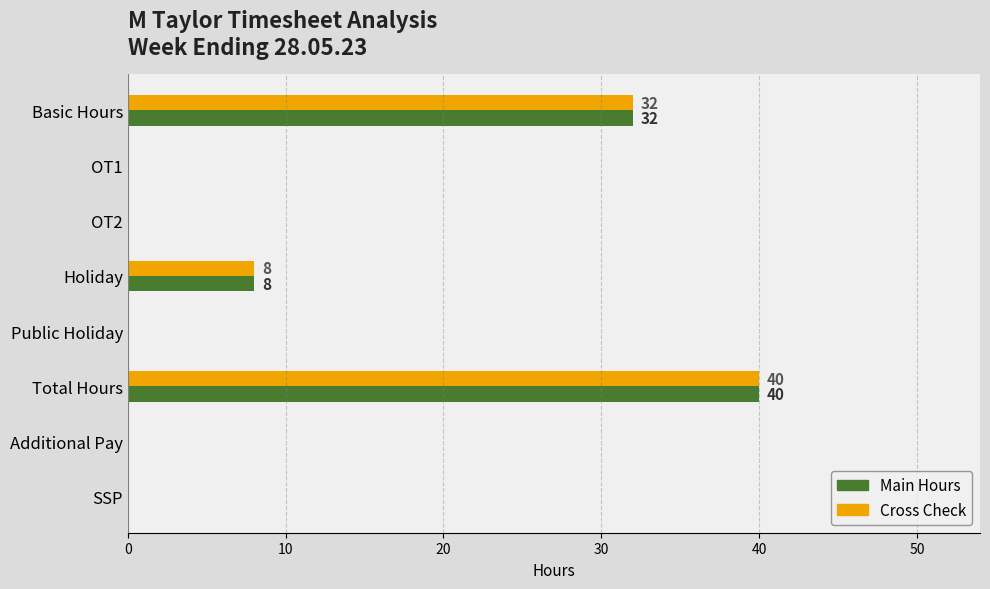

At which category is the sum across all series the highest?

Total Hours